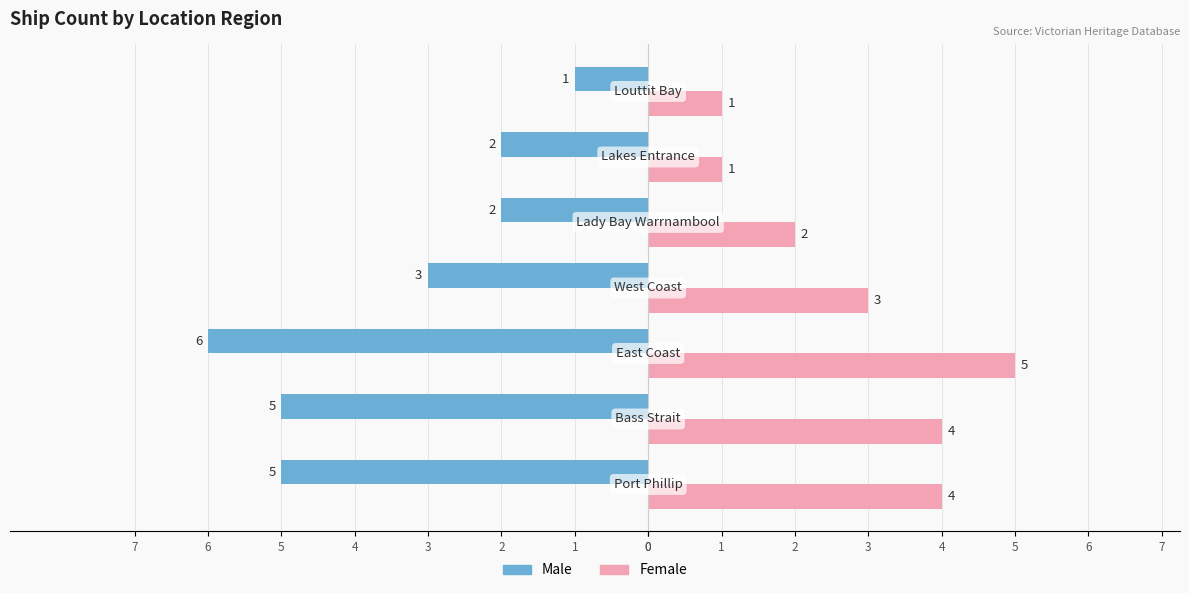

What are all the series names shown in the legend?

Male, Female